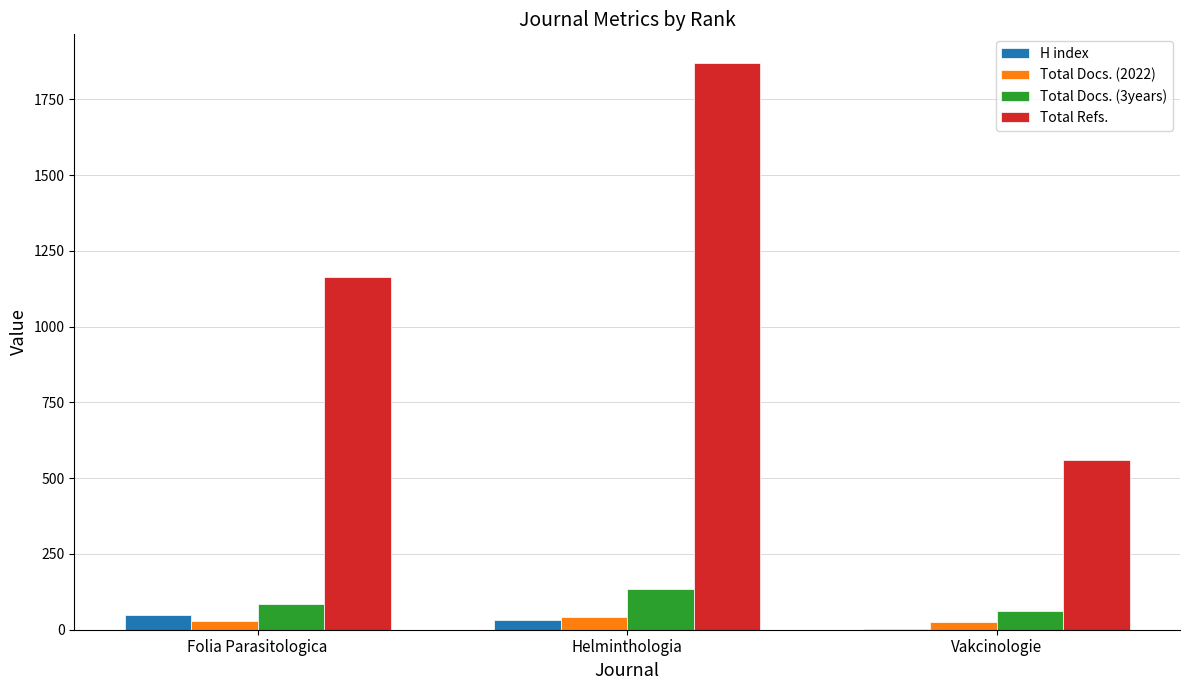

Count the number of data series in this chart.

4